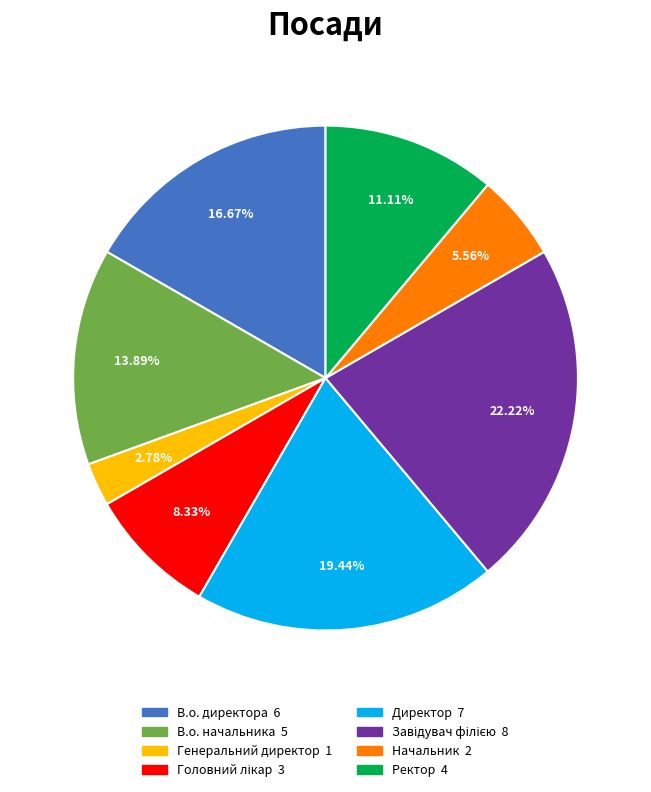

To the nearest percent, what portion does В.о. директора represent?

17%